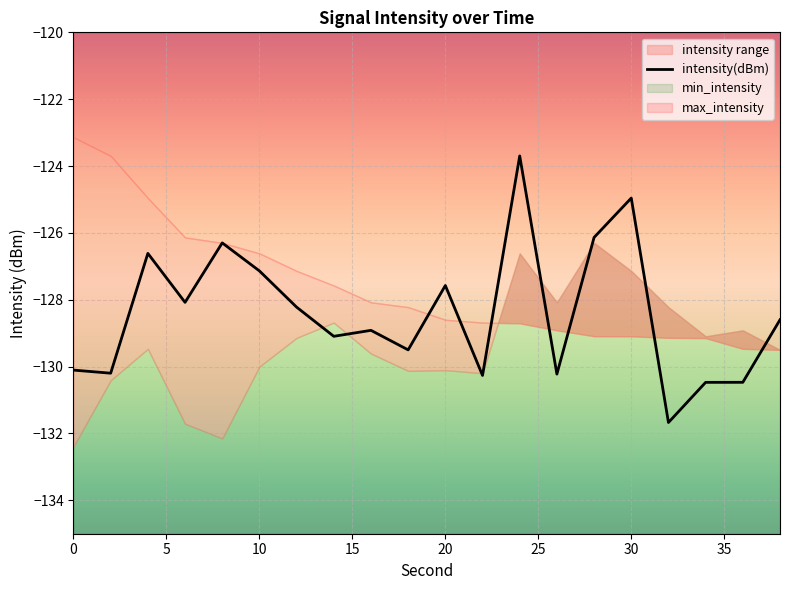

What is the lowest value of the intensity(dBm) series?

-131.7